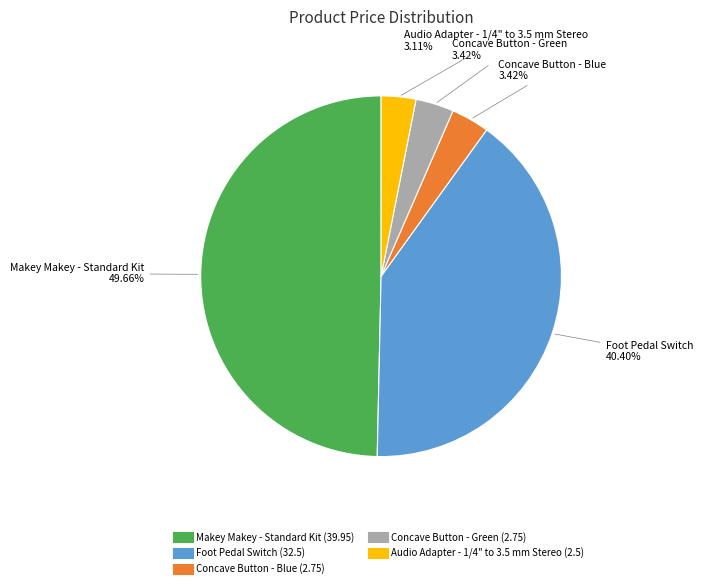

Is Audio Adapter - 1/4" to 3.5 mm Stereo the majority of the pie?

No